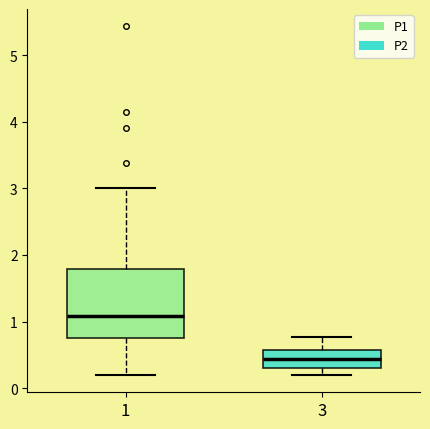

Where is the lower edge of the box at x = 1 on the y-axis? The values are not printed on the chart, so give them approximately, as read against the axis.

0.8